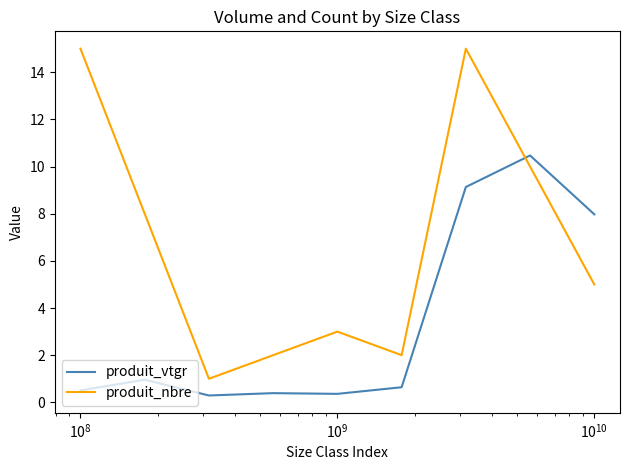

What is the greatest value displayed?

15.0